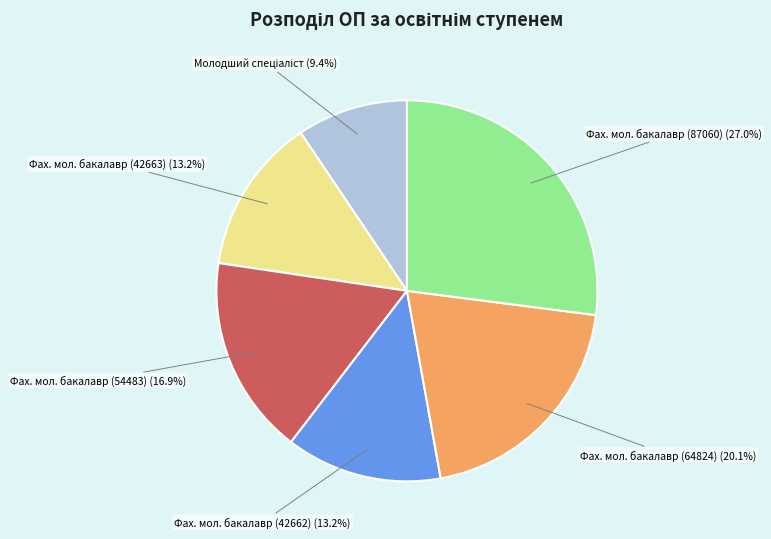

Approximately how many times larger is the value at Фах. мол. бакалавр (64824) (20.1%) compared to Фах. мол. бакалавр (42663) (13.2%)?

1.5